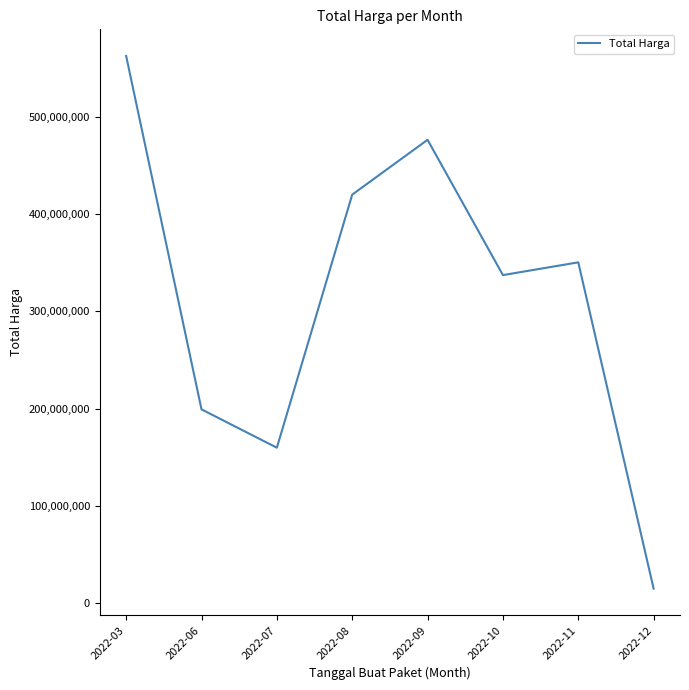

Reading right to left, list all the values displayed in this chart.

14750000	350438000	337293000	476477000	420075000	159750000	199200000	562707245